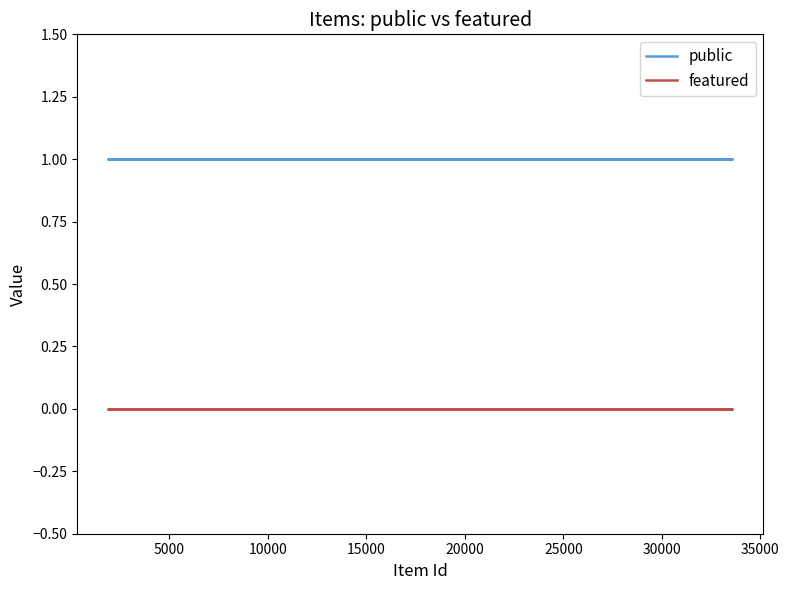

Rank the series at 10000 from lowest to highest value.

featured, public